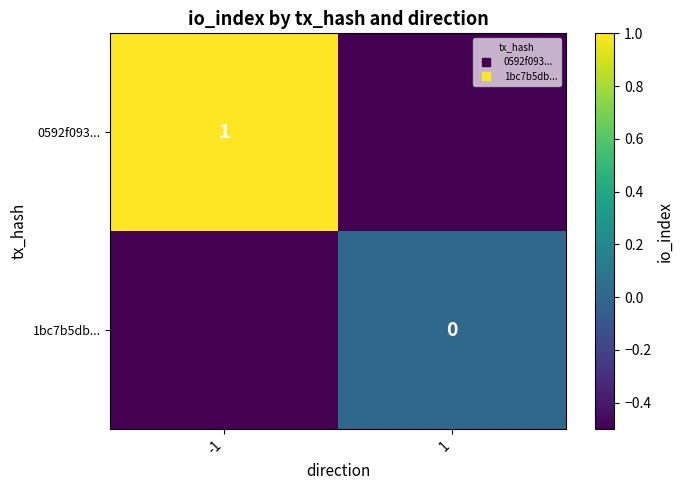

At which label is 1bc7b5db... closest to 0?

1